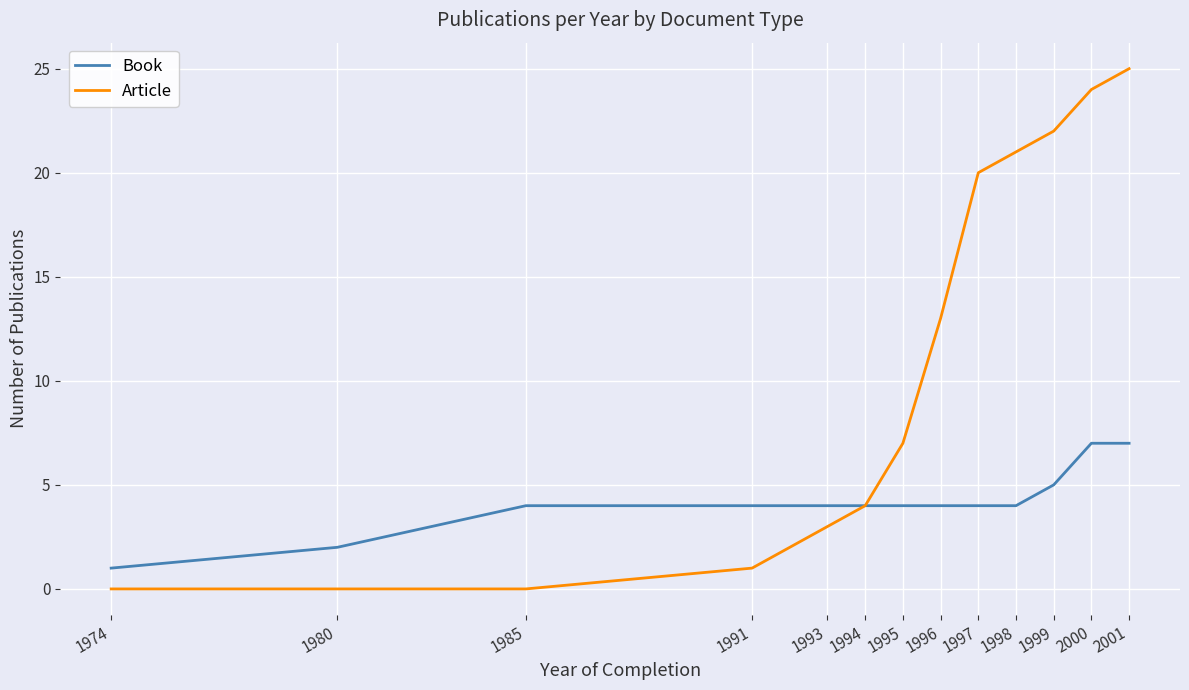

Between 1974 and 1995, which series saw the biggest shift?

Article